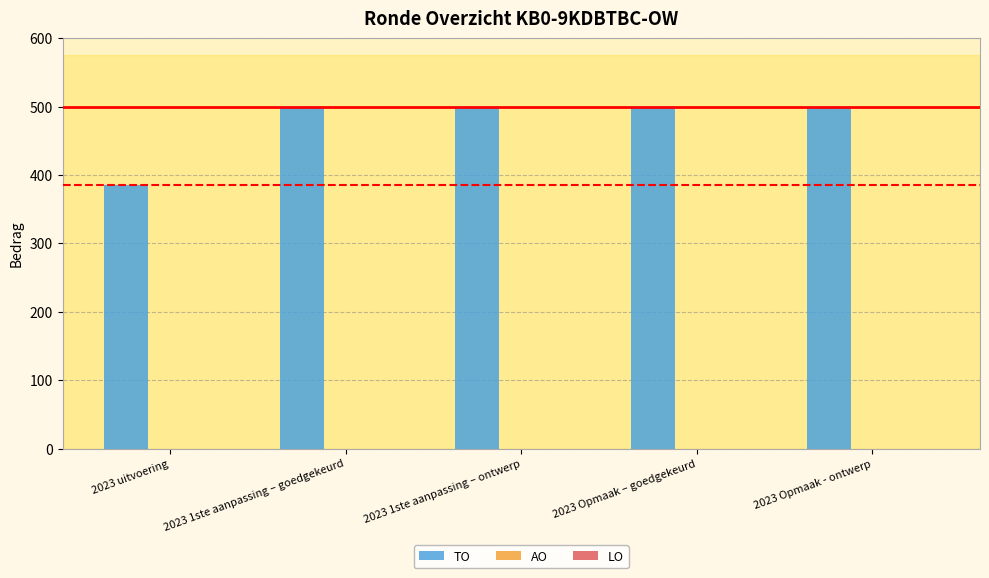

What is the label of the 3rd bar from the left?

2023 1ste aanpassing – ontwerp